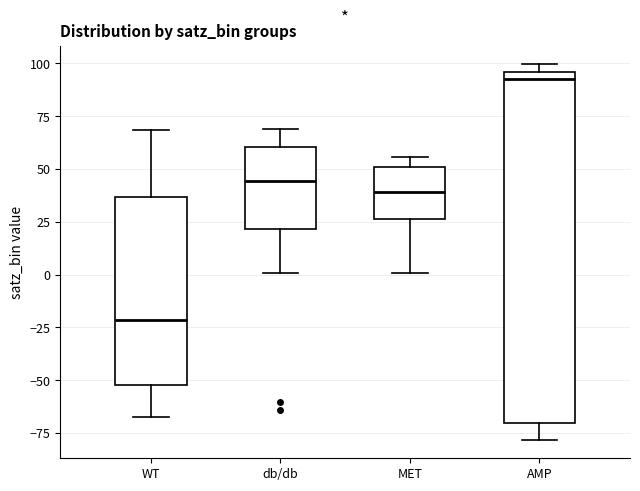

Reading left to right, read every box against the y-axis: the position of its median line, the range the box covers, and the ends of its whiskers. The values are not printed on the chart, so give them approximately, as read against the axis.

WT: median -20, box -50 to 35, whiskers -65 to 70
db/db: median 45, box 20 to 60, whiskers 0 to 70
MET: median 40, box 25 to 50, whiskers 0 to 55
AMP: median 90, box -70 to 95, whiskers -80 to 100